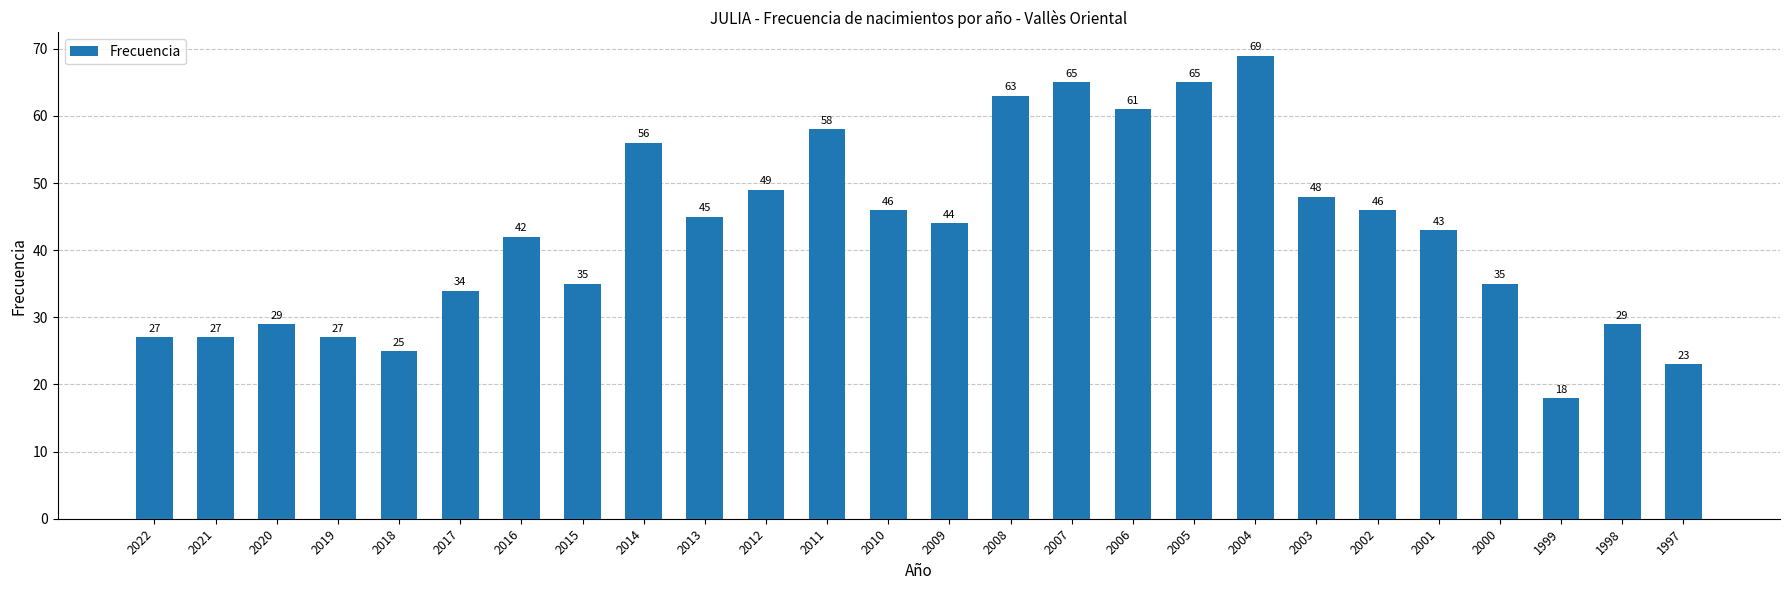

What is the average value?

43